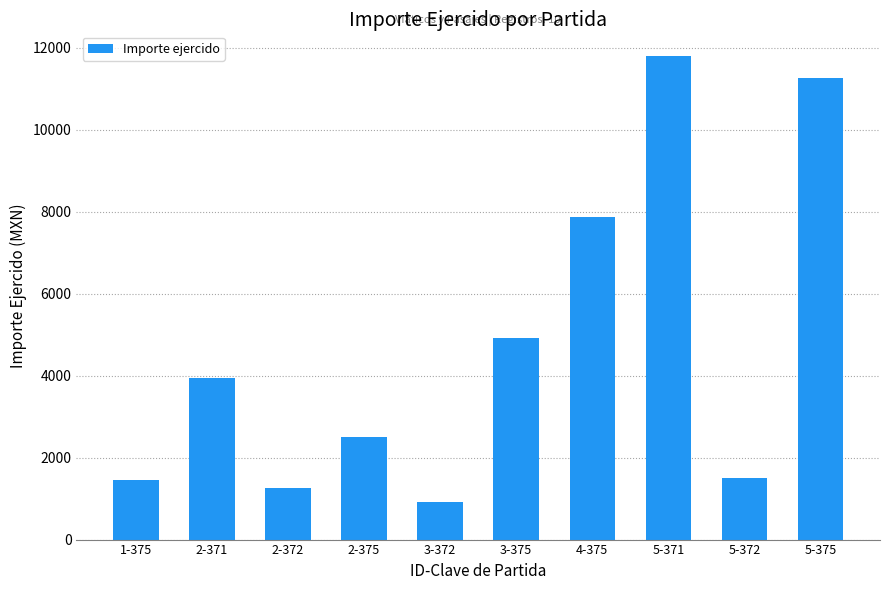

What is the change in value from 2-371 to 2-372?

-2680.0